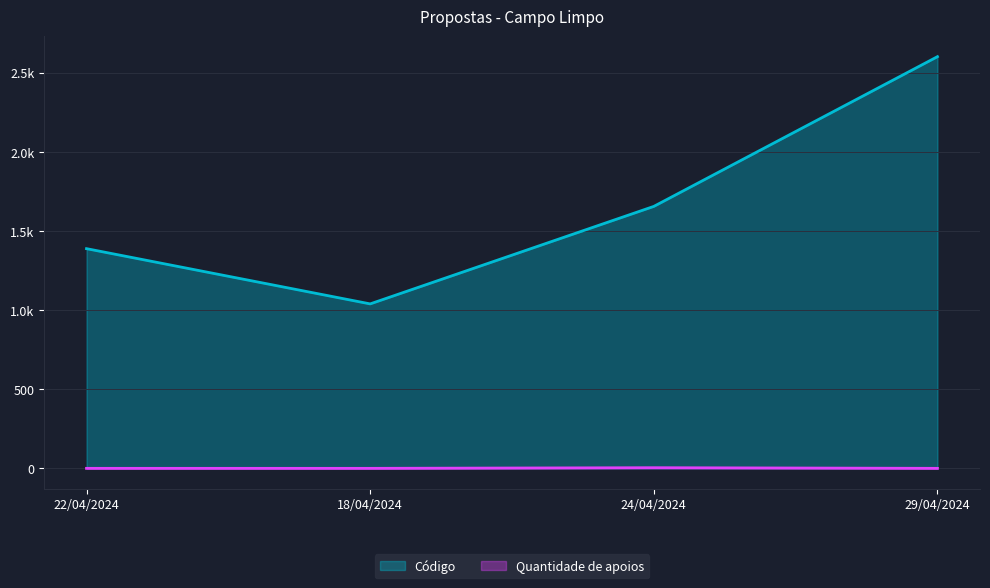

Rank the series at 29/04/2024 from highest to lowest value.

Código, Quantidade de apoios